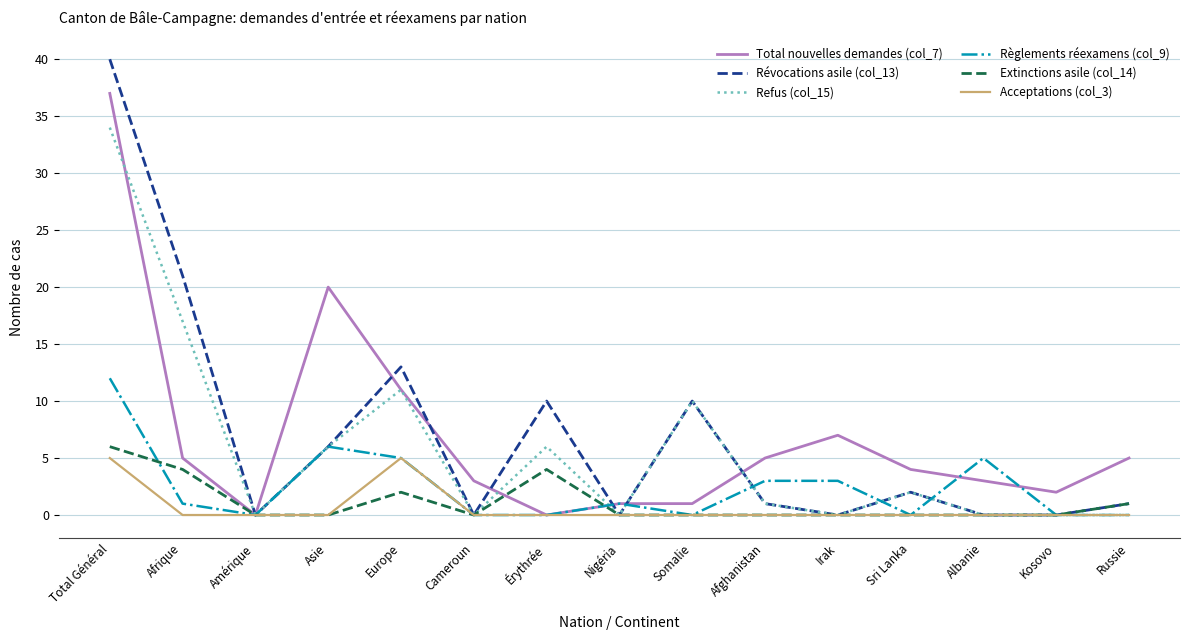

At which label does Refus (col_15) first exceed 1?

Total Général